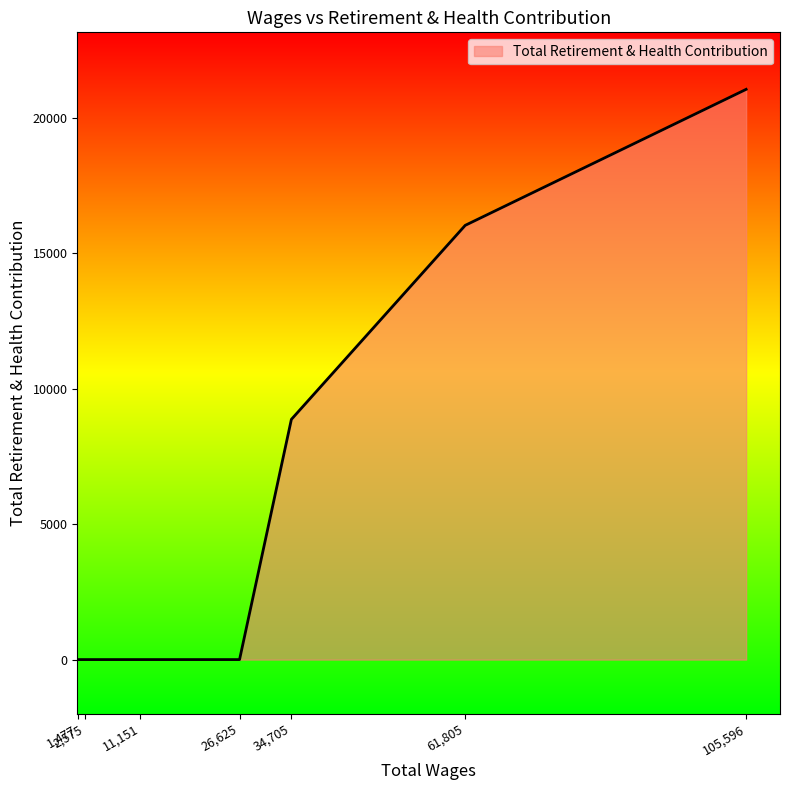

The value at 11,151 is 10955. True or false?

False